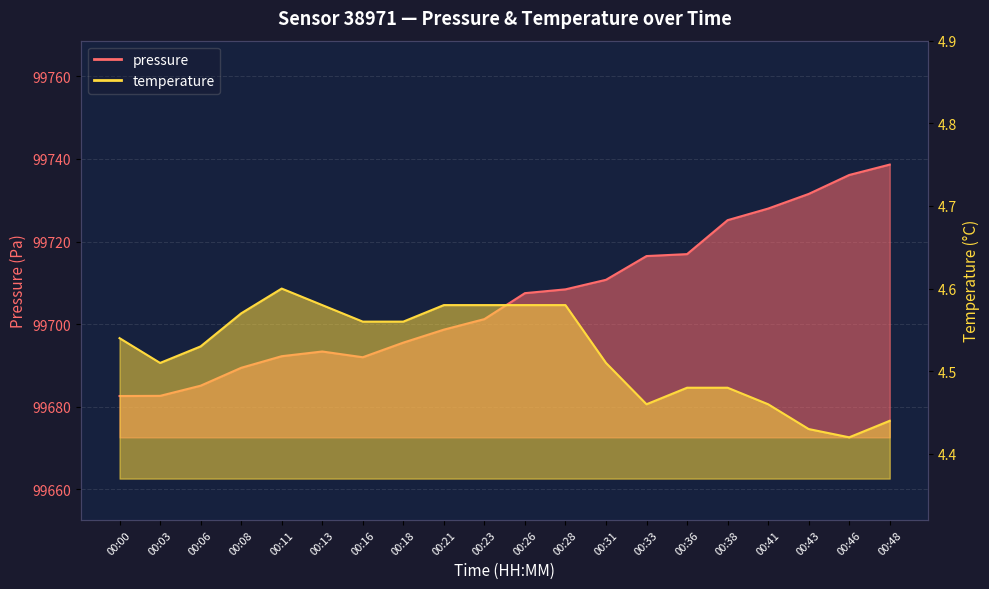

Reading right to left, transcribe all the data shown in this chart.

pressure: 00:48=99738.6	00:46=99736.1	00:43=99731.5	00:41=99728.0	00:38=99725.2	00:36=99716.9	00:33=99716.5	00:31=99710.7	00:28=99708.4	00:26=99707.5	00:23=99701.2	00:21=99698.7	00:18=99695.5	00:16=99692.0	00:13=99693.4	00:11=99692.2	00:08=99689.4	00:06=99685.1	00:03=99682.6	00:00=99682.6
temperature: 00:48=4.4	00:46=4.4	00:43=4.4	00:41=4.5	00:38=4.5	00:36=4.5	00:33=4.5	00:31=4.5	00:28=4.6	00:26=4.6	00:23=4.6	00:21=4.6	00:18=4.6	00:16=4.6	00:13=4.6	00:11=4.6	00:08=4.6	00:06=4.5	00:03=4.5	00:00=4.5